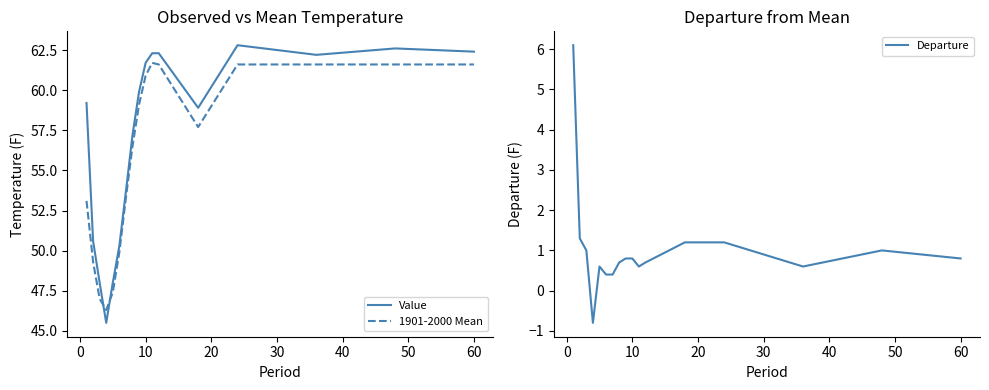

What is the minimum value for 1901-2000 Mean?

46.3